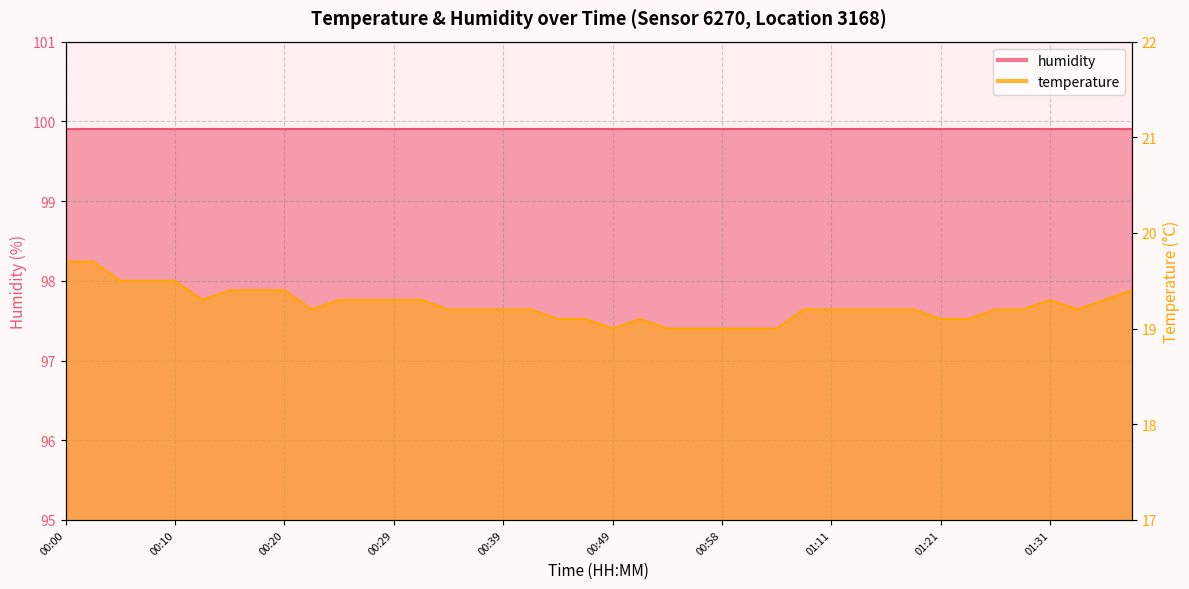

Reading left to right, extract all data points from this chart.

00:00=19.7	00:03=19.7	00:05=19.5	00:07=19.5	00:10=19.5	00:12=19.3	00:15=19.4	00:17=19.4	00:20=19.4	00:22=19.2	00:24=19.3	00:27=19.3	00:29=19.3	00:32=19.3	00:34=19.2	00:37=19.2	00:39=19.2	00:41=19.2	00:44=19.1	00:46=19.1	00:49=19.0	00:51=19.1	00:54=19.0	00:56=19.0	00:58=19.0	01:01=19.0	01:03=19.0	01:09=19.2	01:11=19.2	01:14=19.2	01:16=19.2	01:19=19.2	01:21=19.1	01:23=19.1	01:26=19.2	01:28=19.2	01:31=19.3	01:33=19.2	01:36=19.3	01:38=19.4